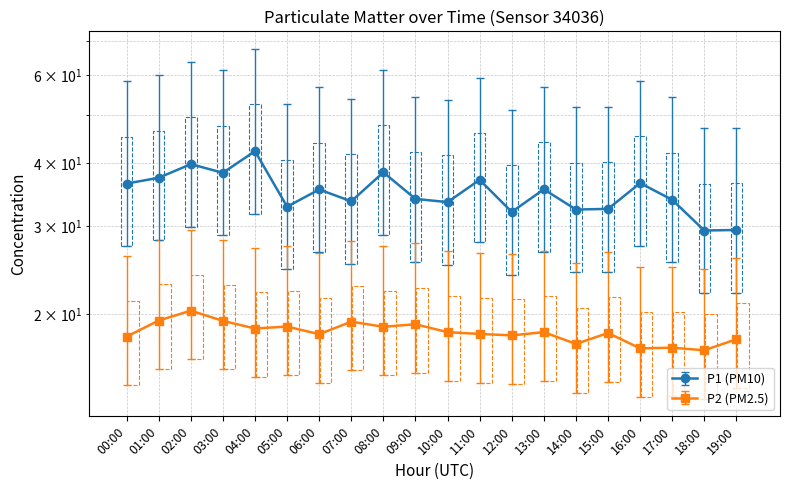

Reading right to left, transcribe all the data shown in this chart.

P1: 19:00=29.4	18:00=29.4	17:00=33.8	16:00=36.5	15:00=32.5	14:00=32.4	13:00=35.5	12:00=32.0	11:00=37.1	10:00=33.5	09:00=34.0	08:00=38.4	07:00=33.6	06:00=35.5	05:00=32.8	04:00=42.3	03:00=38.3	02:00=39.9	01:00=37.4	00:00=36.5
P2: 19:00=17.8	18:00=16.9	17:00=17.1	16:00=17.1	15:00=18.4	14:00=17.4	13:00=18.4	12:00=18.1	11:00=18.3	10:00=18.4	09:00=19.1	08:00=18.9	07:00=19.3	06:00=18.2	05:00=18.9	04:00=18.7	03:00=19.4	02:00=20.3	01:00=19.4	00:00=18.1